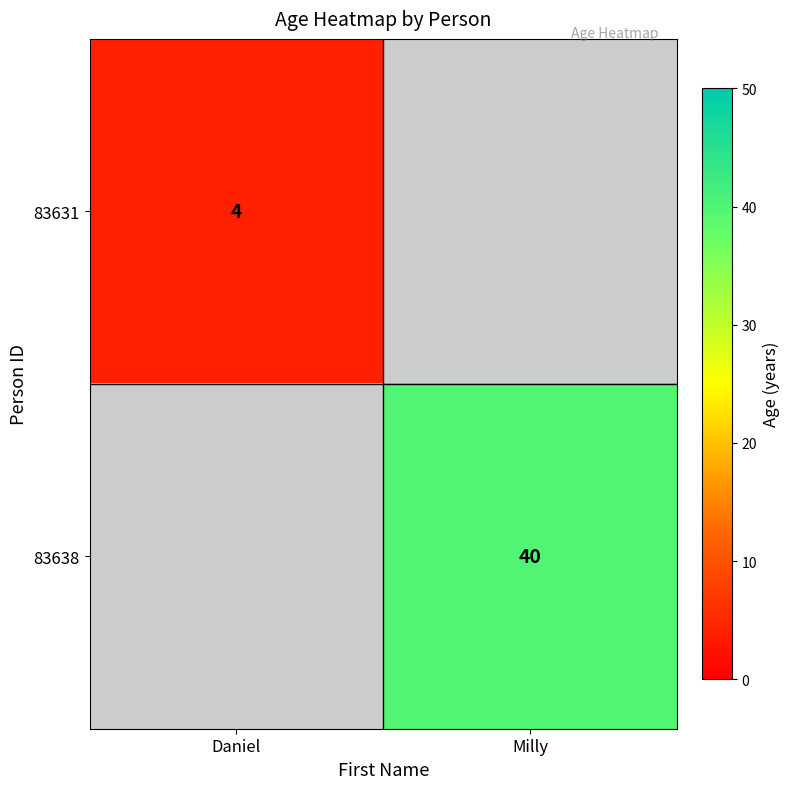

The value of 83631 at Daniel is 4. True or false?

True